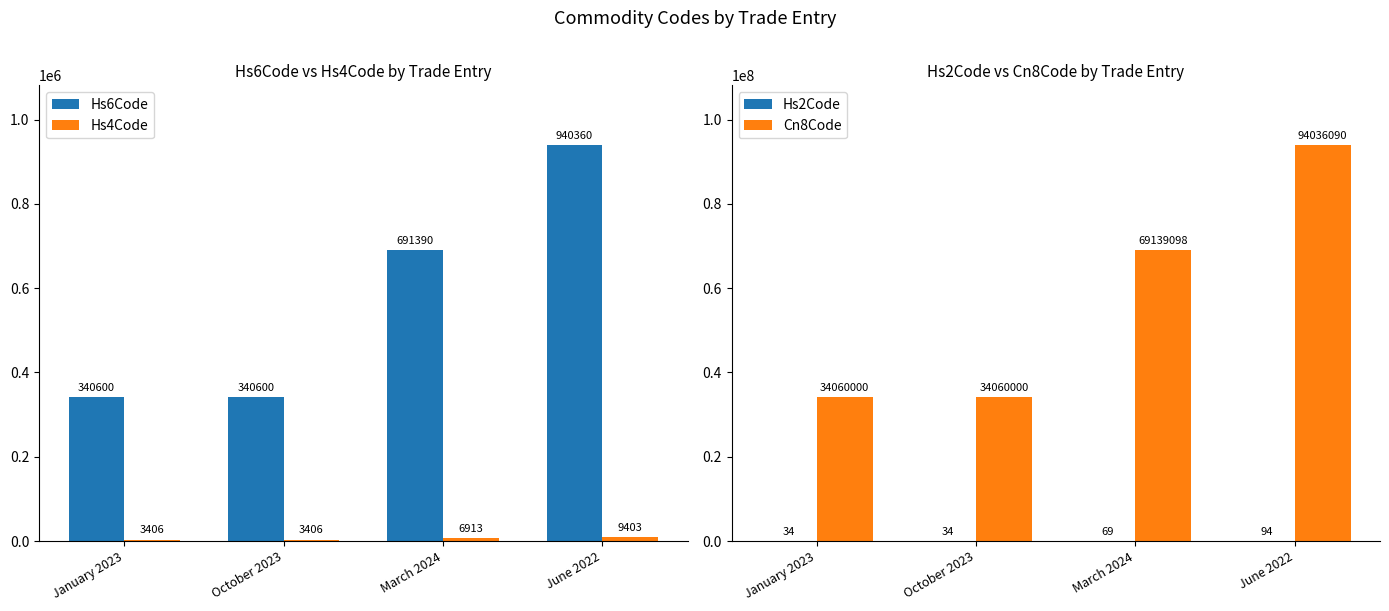

Where is Cn8Code nearest to the value 64048045?

March 2024